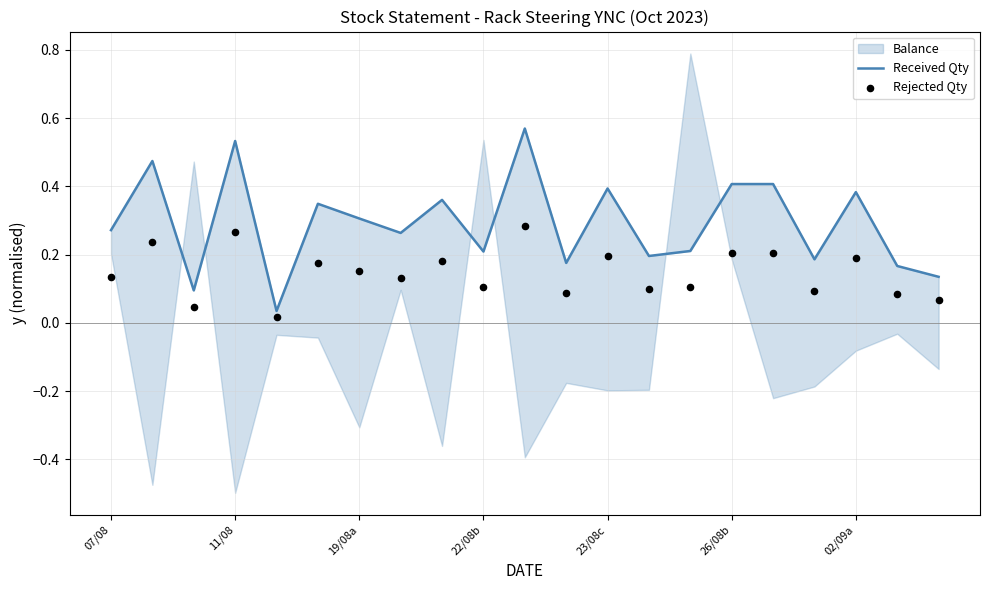

At which category is the sum across all series the highest?

10